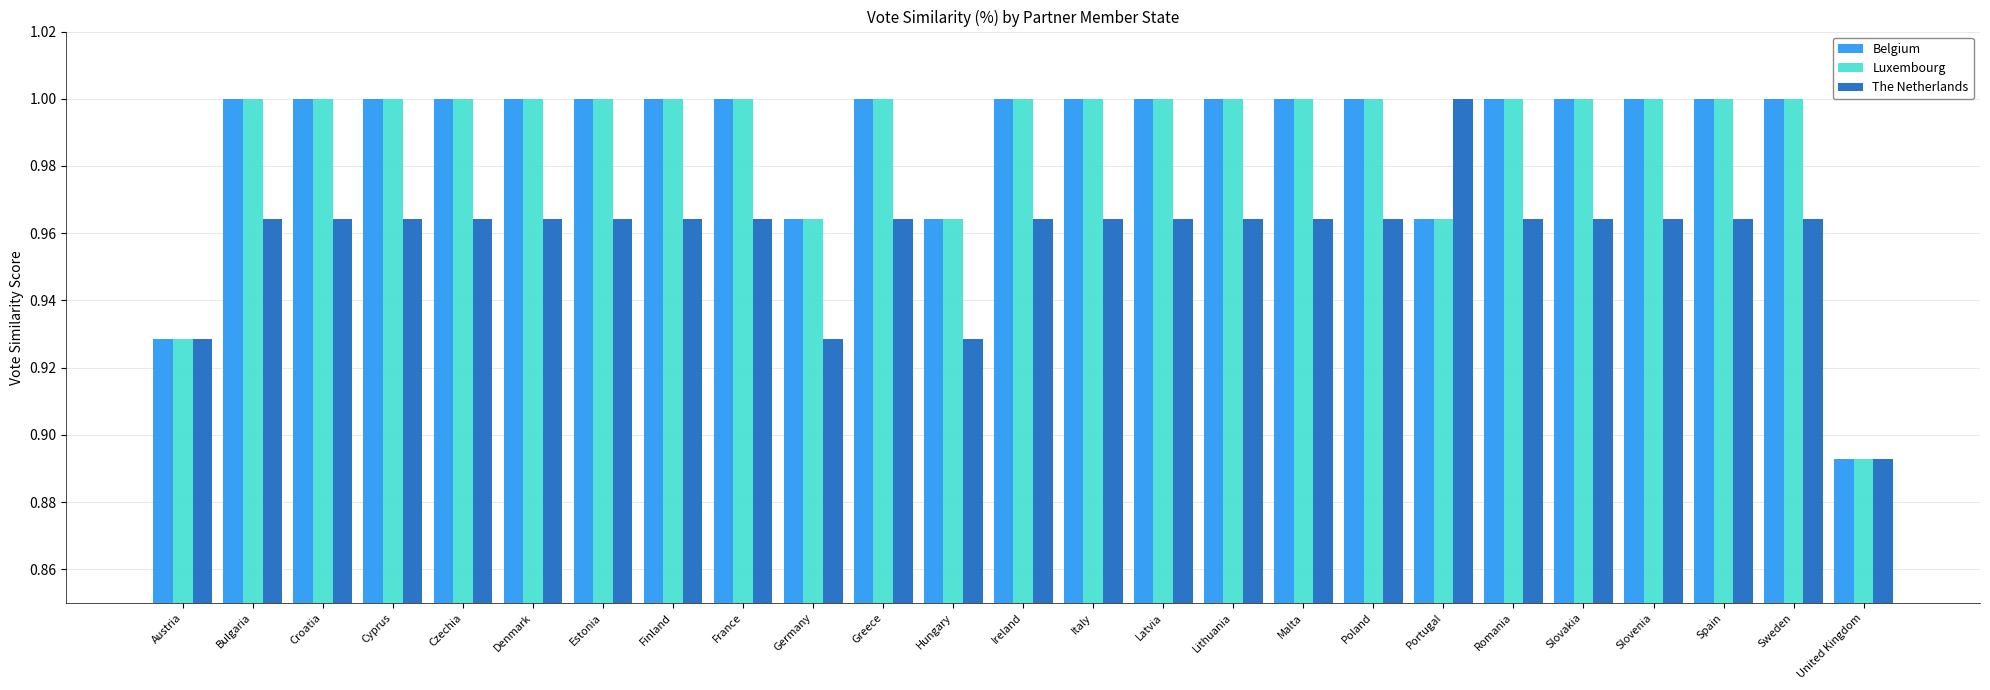

Is the value of Belgium at Latvia greater than the value of Luxembourg at Austria?

Yes